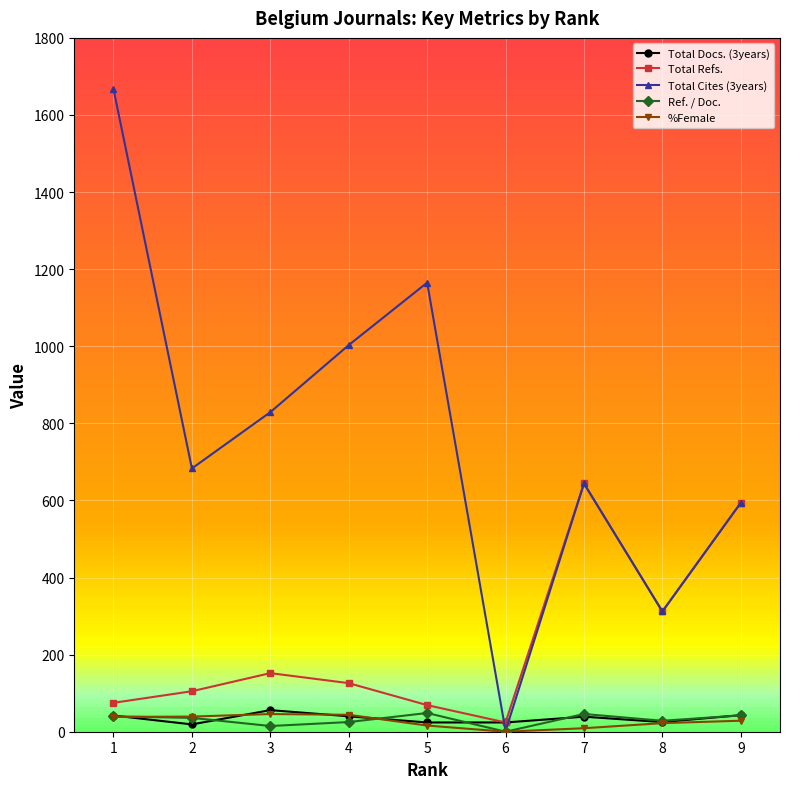

Which series has the widest spread of values?

Total Cites (3years)